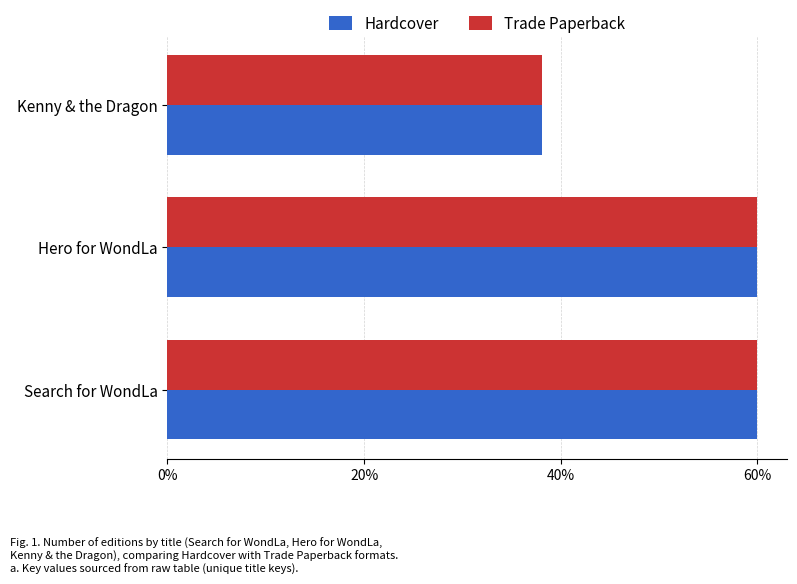

What are all the series names shown in the legend?

Hardcover, Trade Paperback